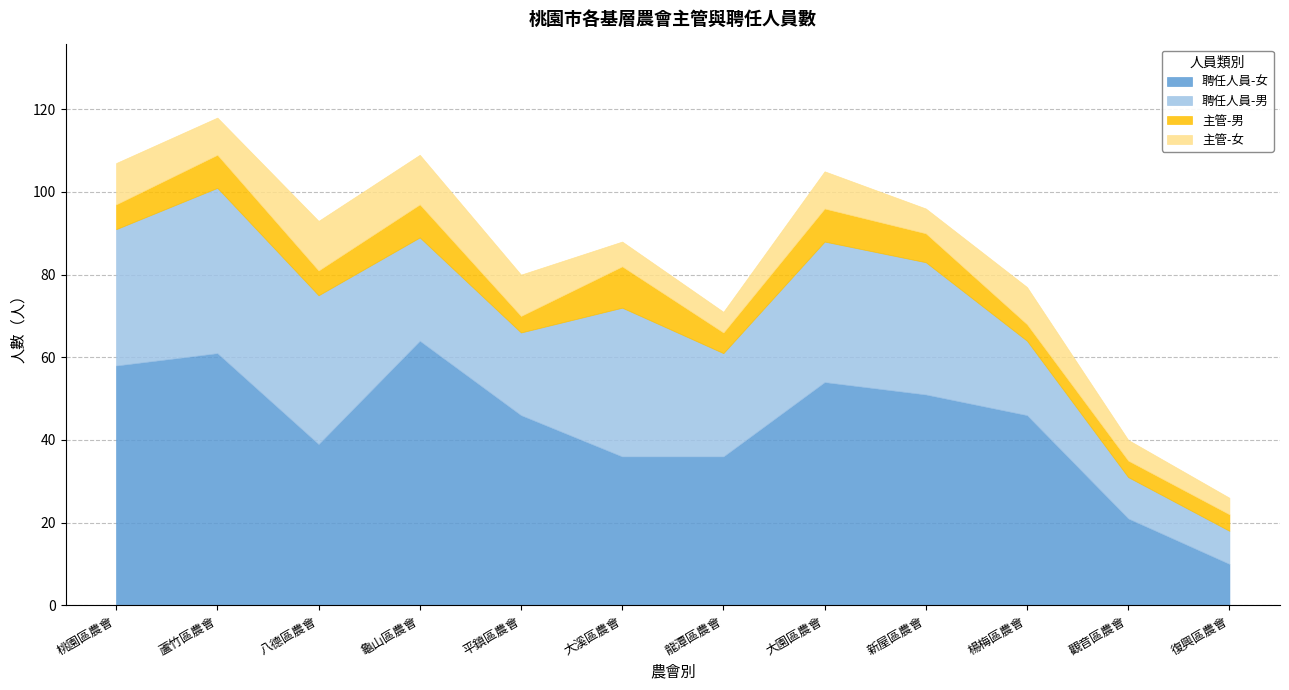

Read the 聘任人員-男 value at 復興區農會, to the nearest 10.

10